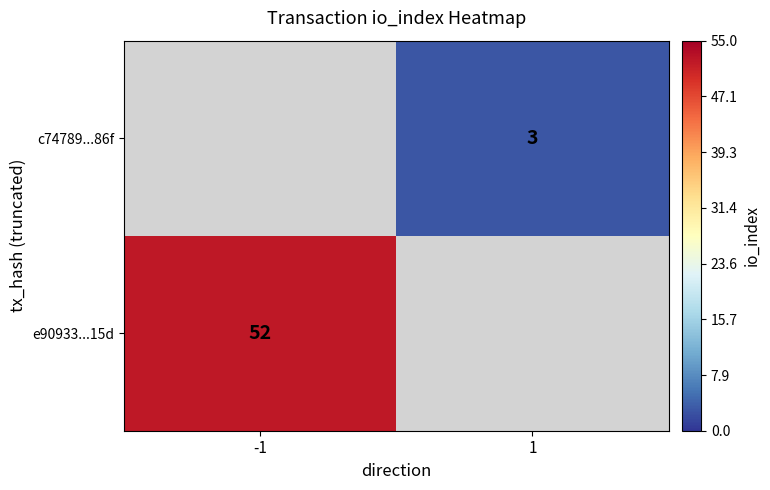

The value of e90933...15d at -1 is 52. True or false?

True